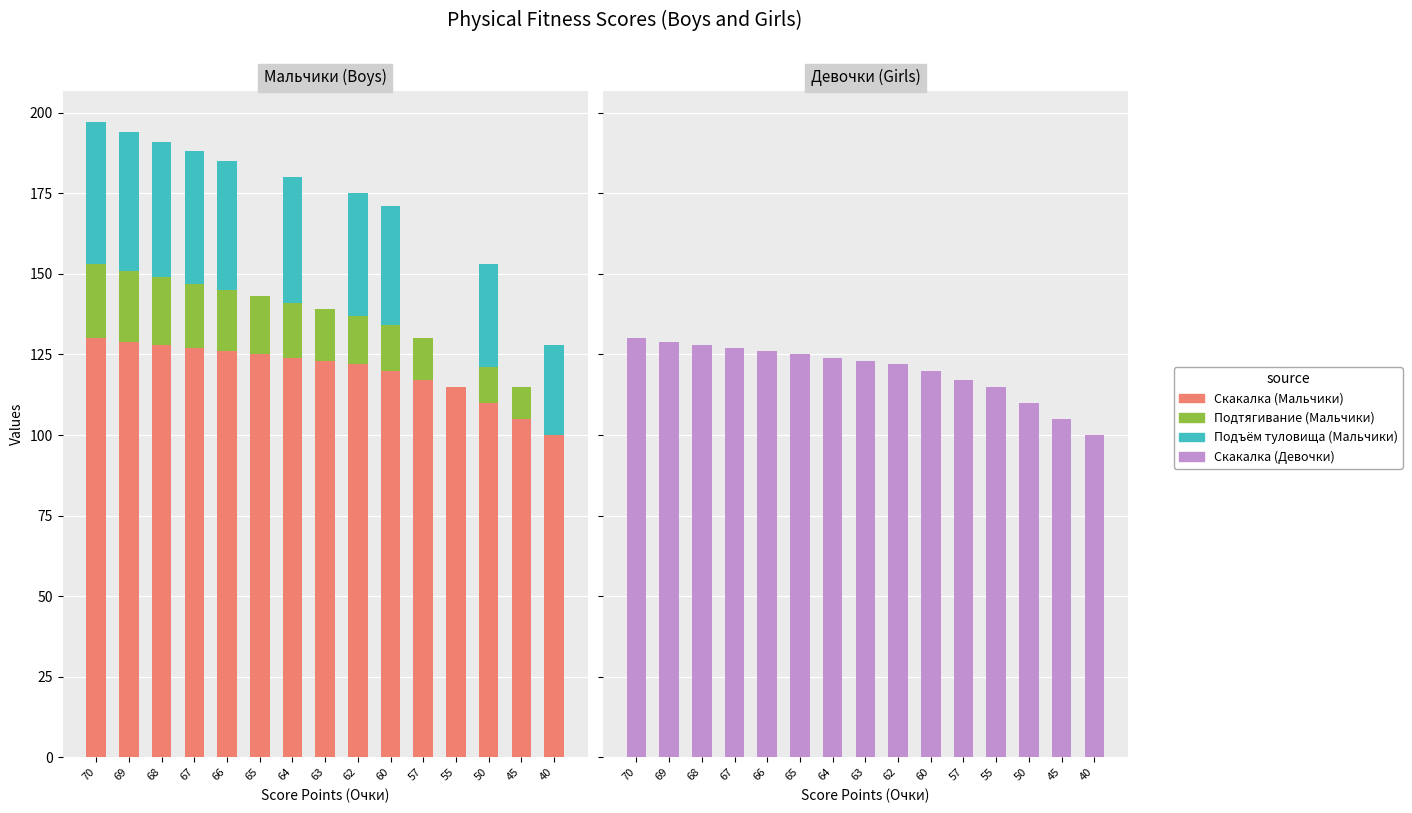

Read the Скакалка (Мальчики) value at 68, to the nearest 10.

130